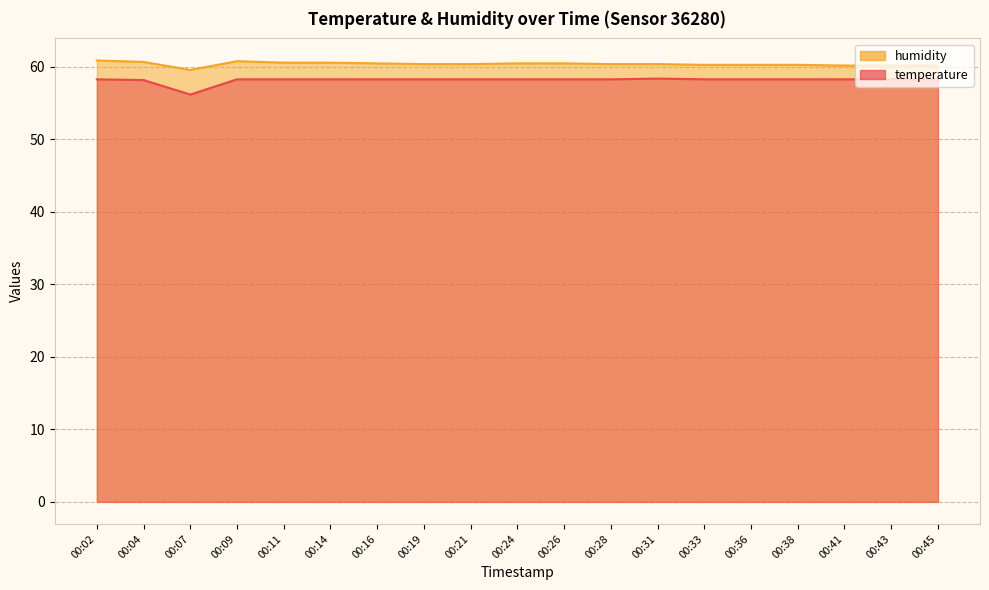

True or false: temperature and humidity intersect in this chart.

False